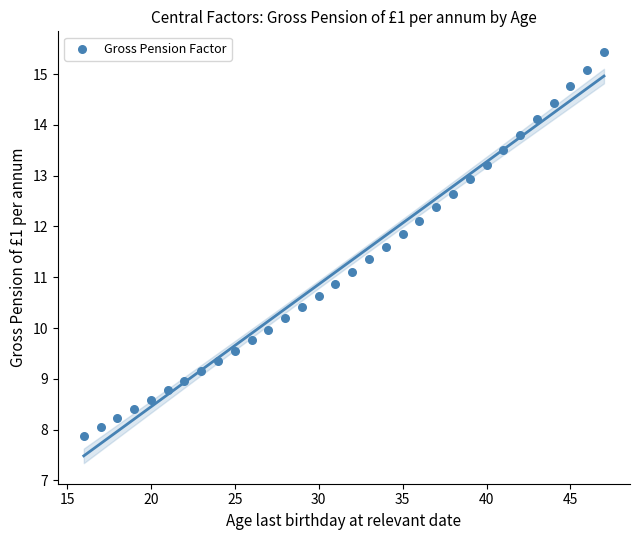

What is the range of X values (max minus min)?

31.0